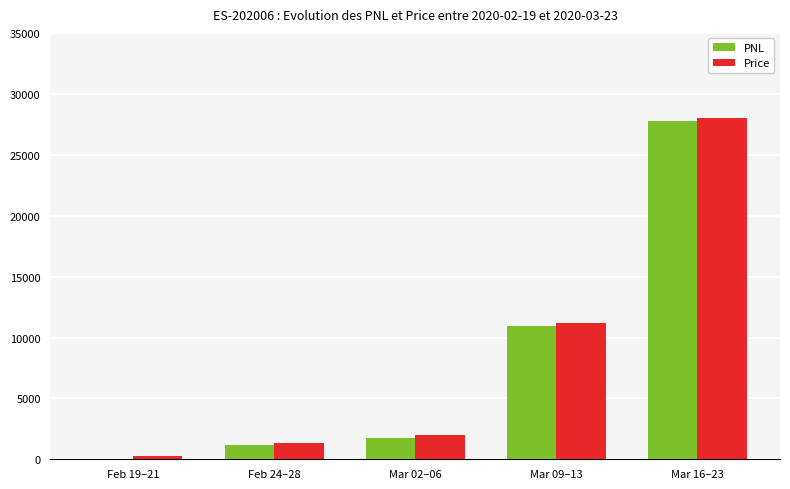

What is the maximum value for Price?

28013